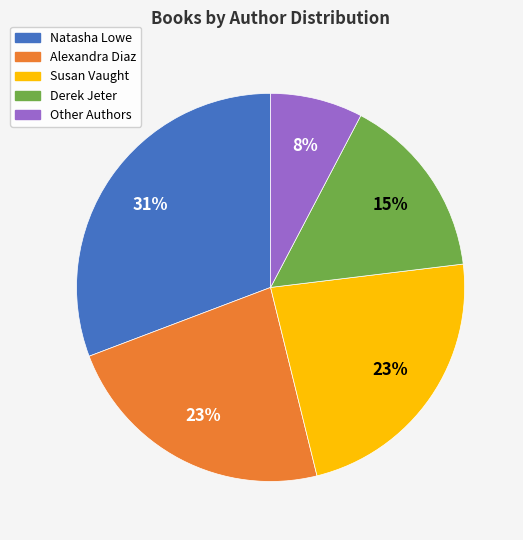

To the nearest percent, what is the average slice percentage?

20%